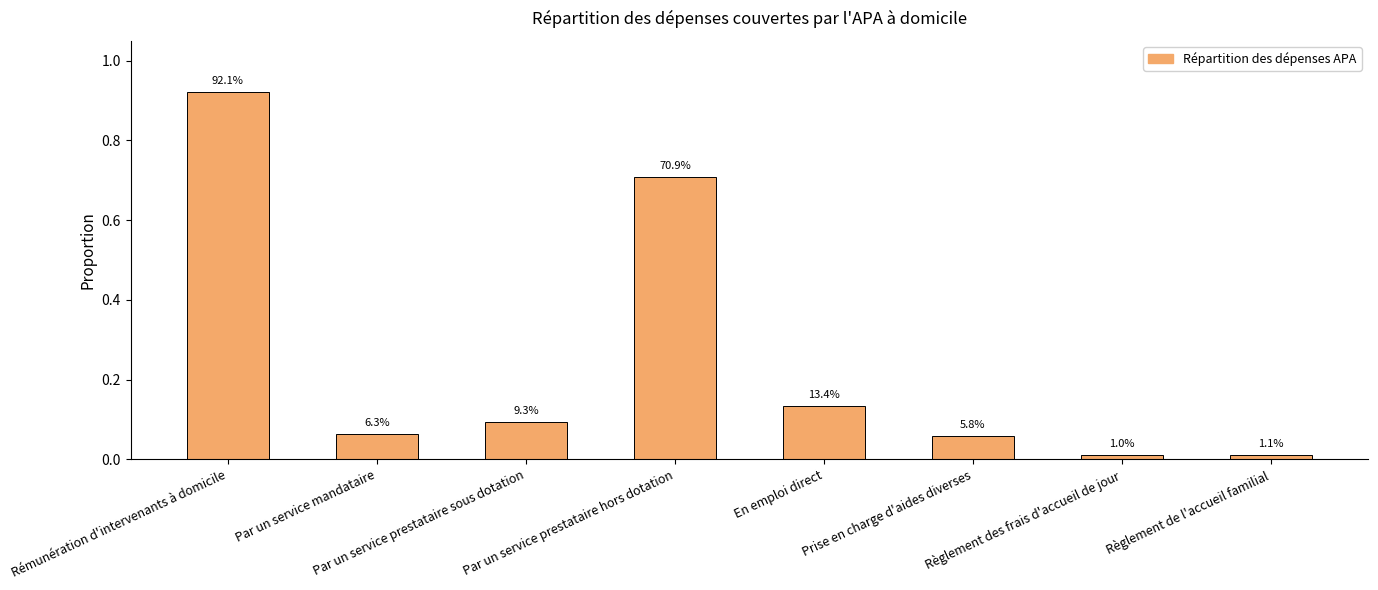

List the labels in order of value, largest first.

Rémunération d'intervenants à domicile, Par un service prestataire hors dotation, En emploi direct, Par un service prestataire sous dotation, Par un service mandataire, Prise en charge d'aides diverses, Règlement de l'accueil familial, Règlement des frais d'accueil de jour